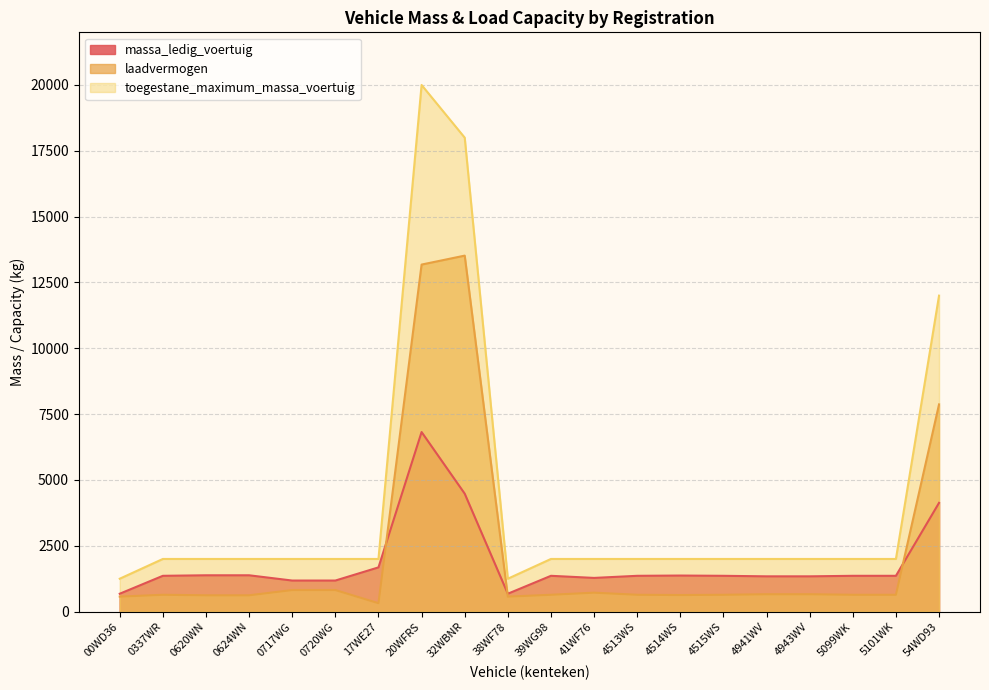

Is the value of laadvermogen at 0720WG greater than the value of toegestane_maximum_massa_voertuig at 20WFRS?

No